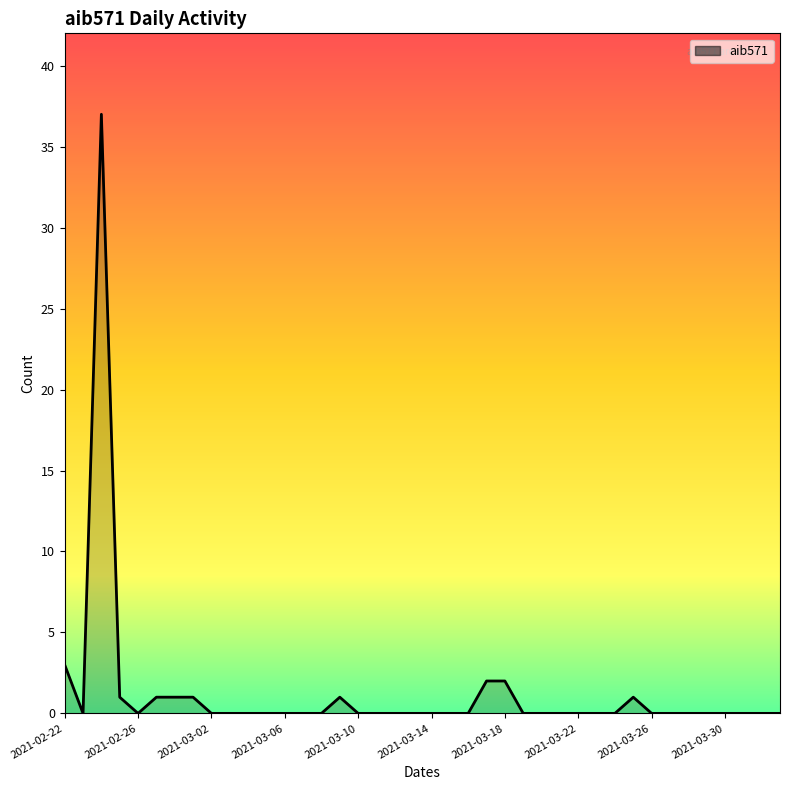

True or false: there are more than 1 points higher than both neighbors.

True